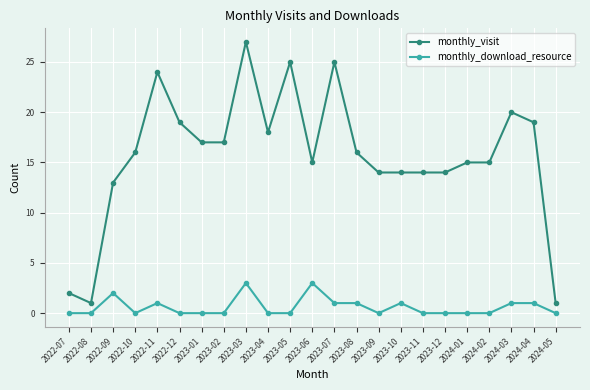

Does the chart have visible grid lines?

Yes